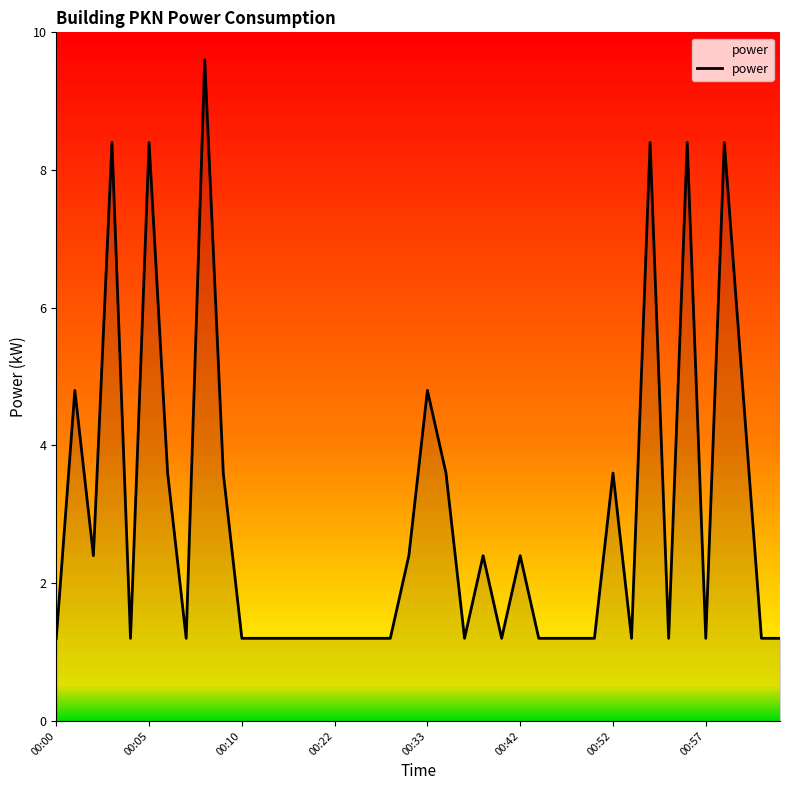

What is the difference between the maximum and minimum values?

8.4